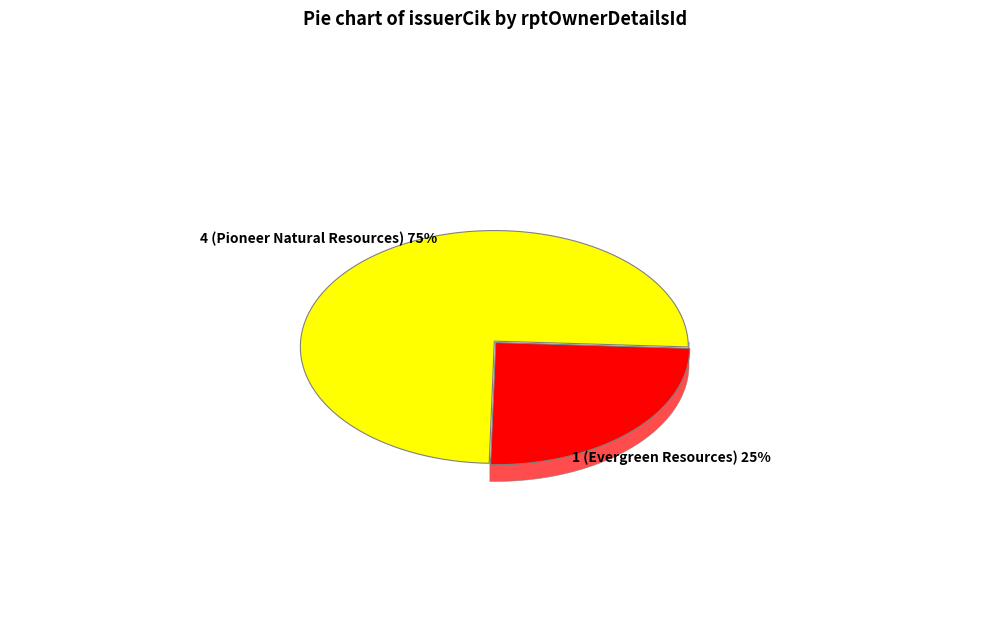

What is the smallest slice in the pie chart?

1 (Evergreen Resources)